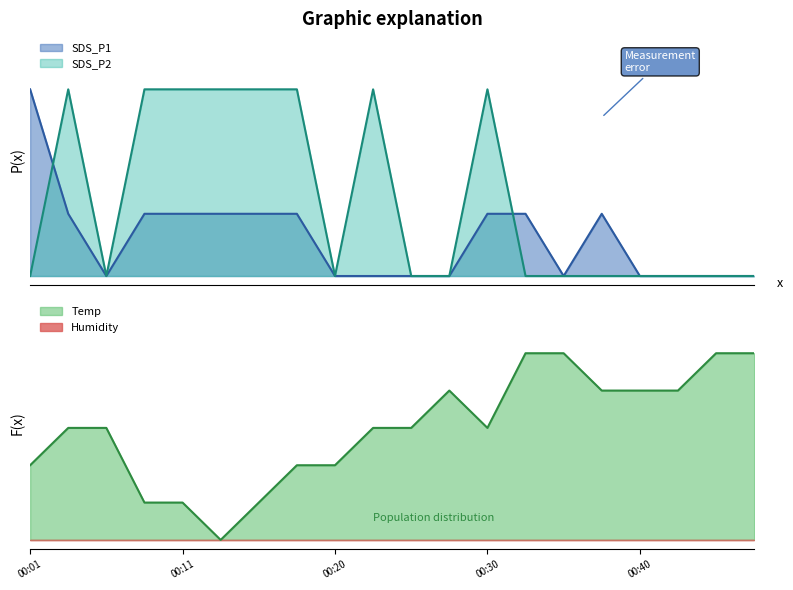

Which category has the lowest value across all series?

00:06